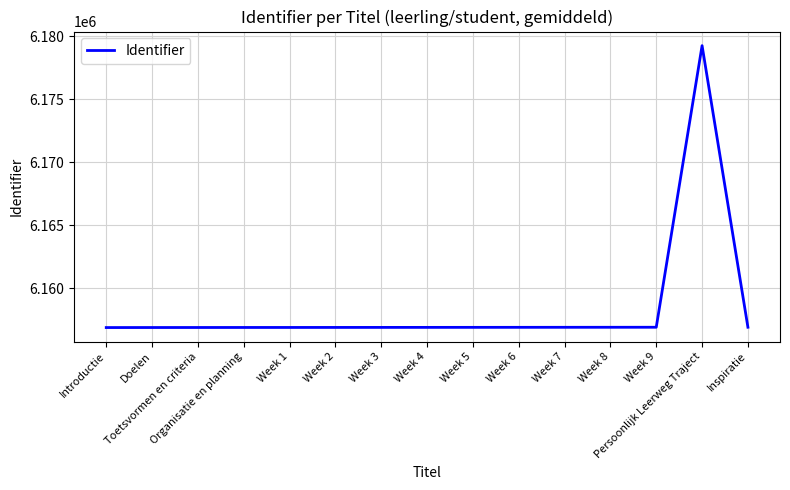

The chart shows a value of 3422384 at Inspiratie. True or false?

False